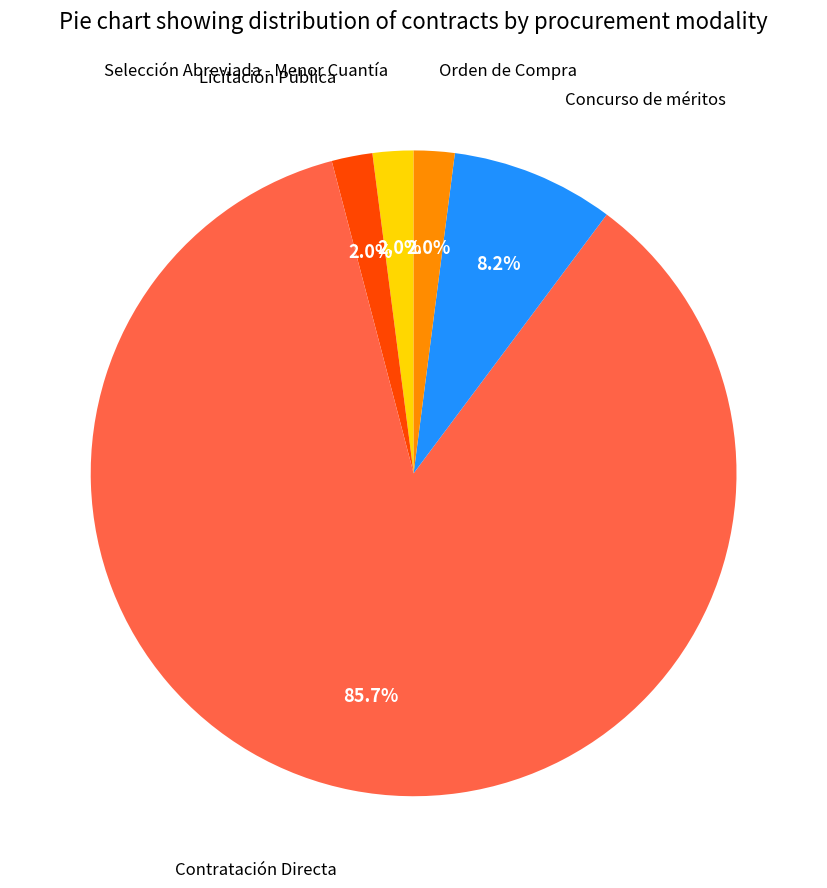

To the nearest percent, what is the difference between the largest and smallest slice percentages?

84%